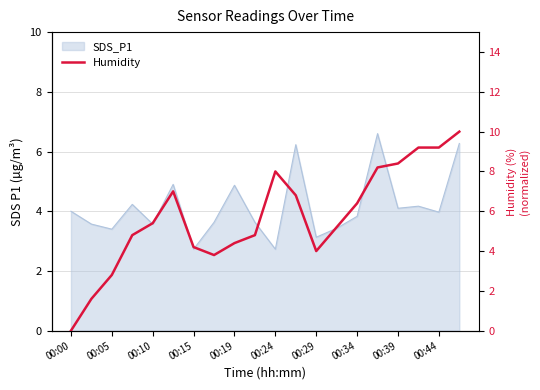

What is the difference between the maximum and minimum values?

10.0